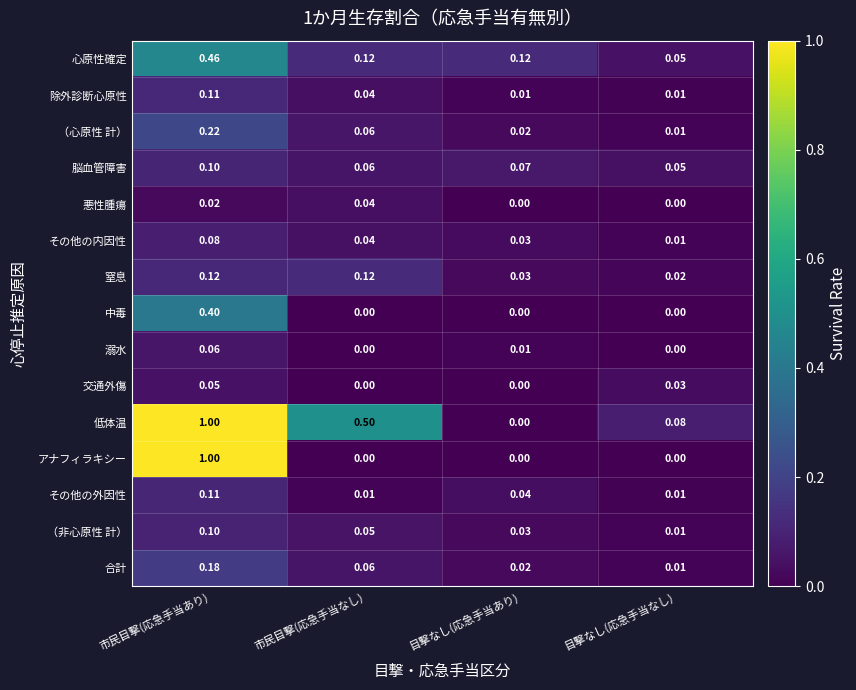

Between 市民目撃(応急手当あり) and 市民目撃(応急手当なし), which series saw the biggest shift?

アナフィラキシー